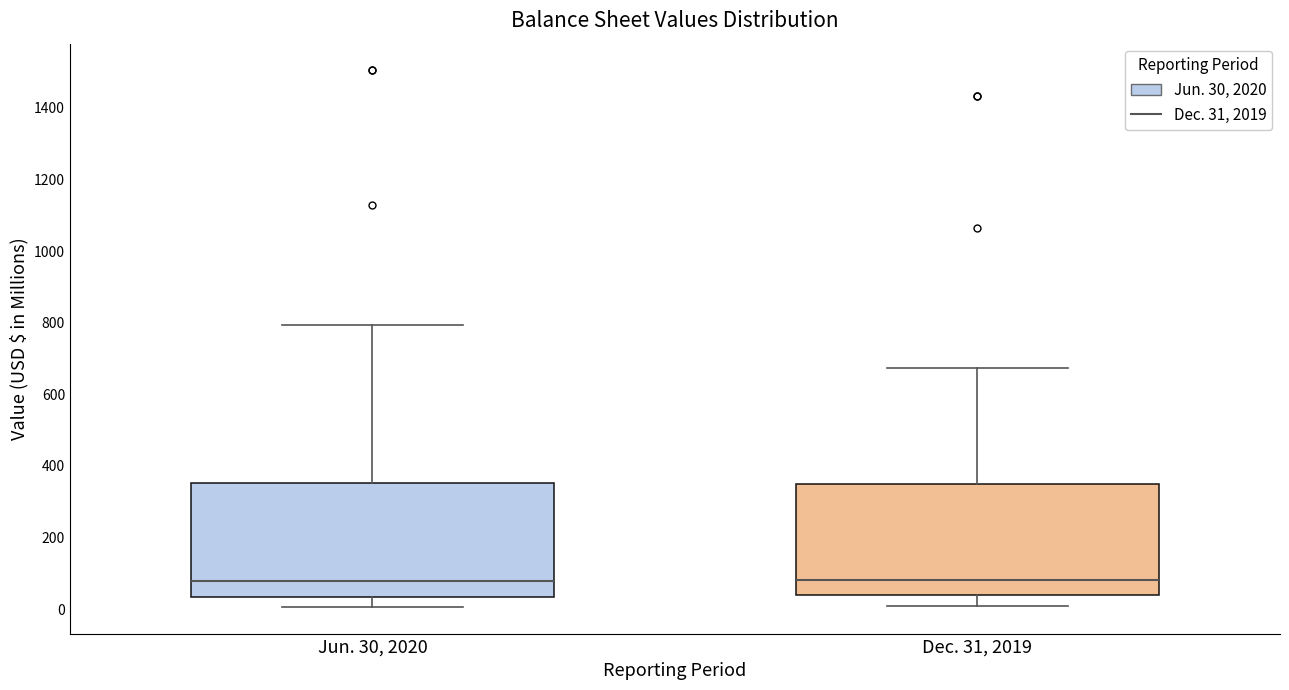

Reading left to right, transcribe this box plot: for each box, give where its median line is, the range the box spans, and where its two whiskers end, as read against the y-axis. The values are not printed on the chart, so give them approximately, as read against the axis.

Jun. 30, 2020: median 80, box 40 to 360, whiskers 0 to 800
Dec. 31, 2019: median 80, box 40 to 340, whiskers 0 to 680